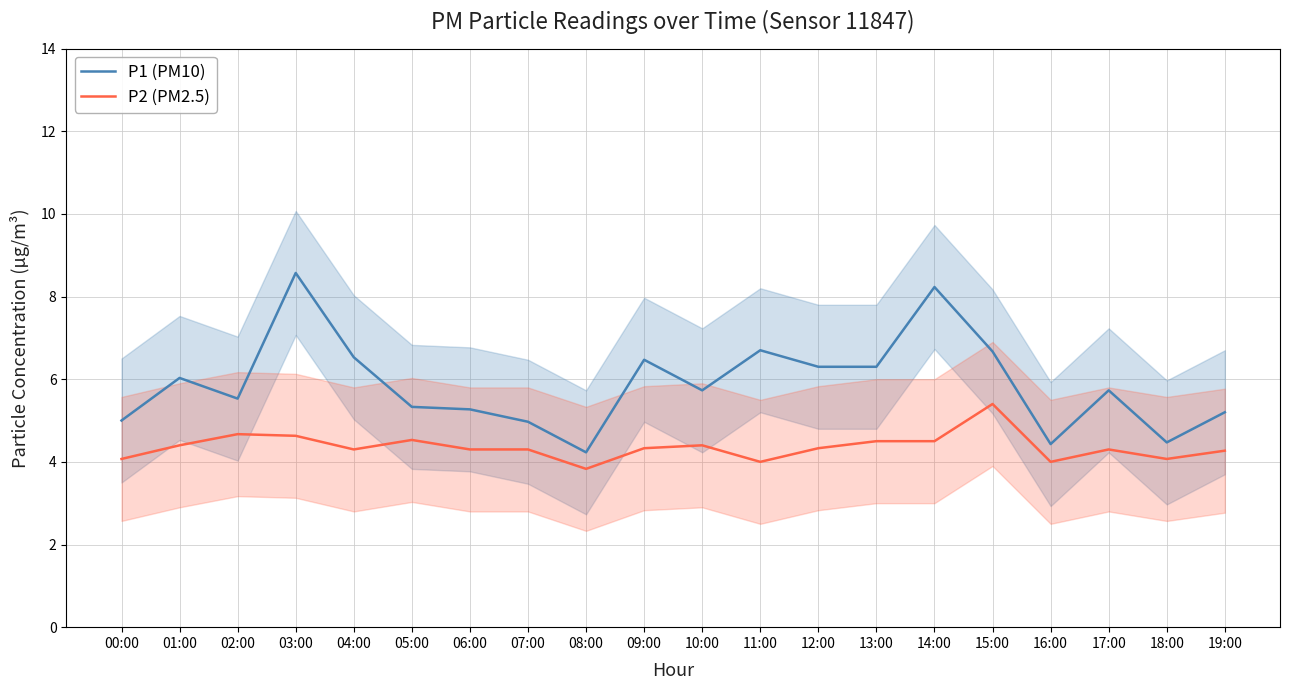

List the series in order of their overall mean, highest first.

P1 (PM10), P2 (PM2.5)